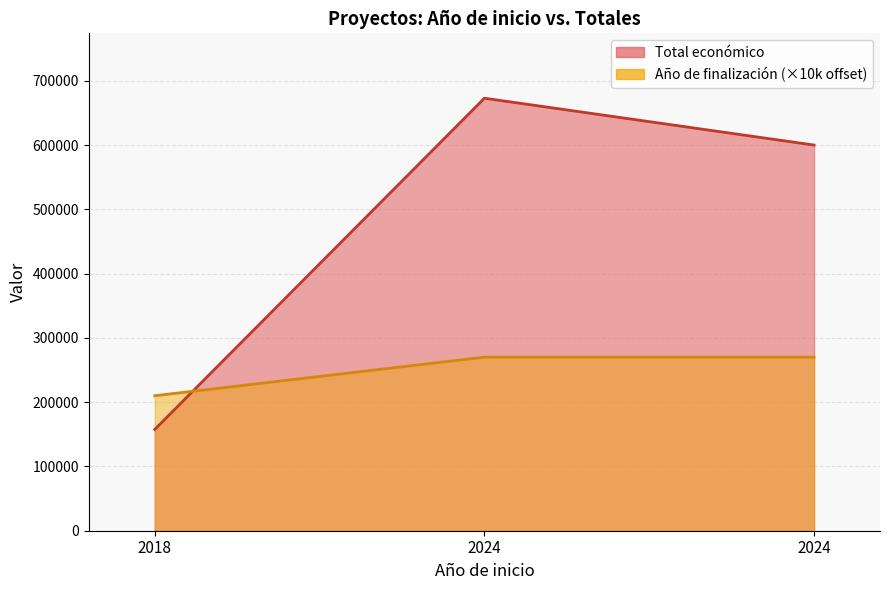

Does the chart have visible grid lines?

Yes